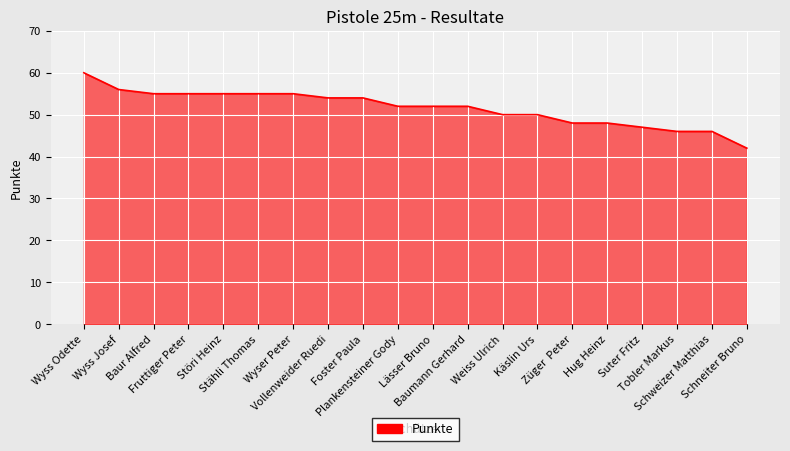

Reading left to right, what are all the values shown in this chart?

60	56	55	55	55	55	55	54	54	52	52	52	50	50	48	48	47	46	46	42